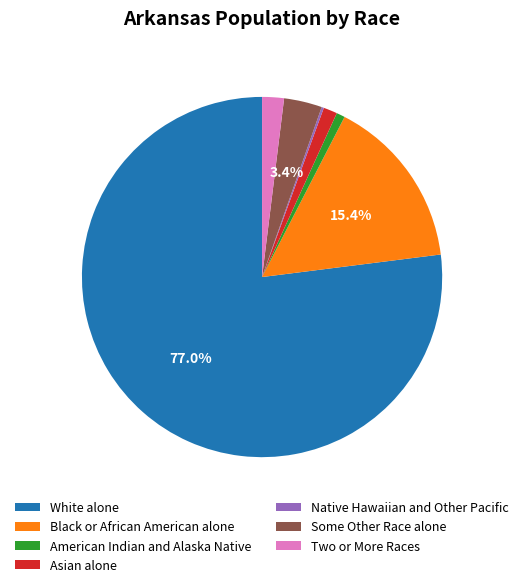

Is the sum of Two or More Races and Some Other Race alone greater than half?

No